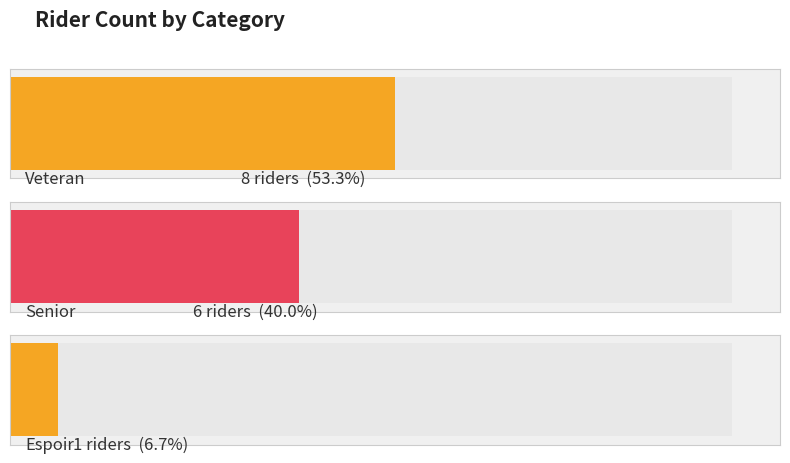

Reading right to left, what are all the values shown in this chart?

Espoir=1	Senior=6	Veteran=8